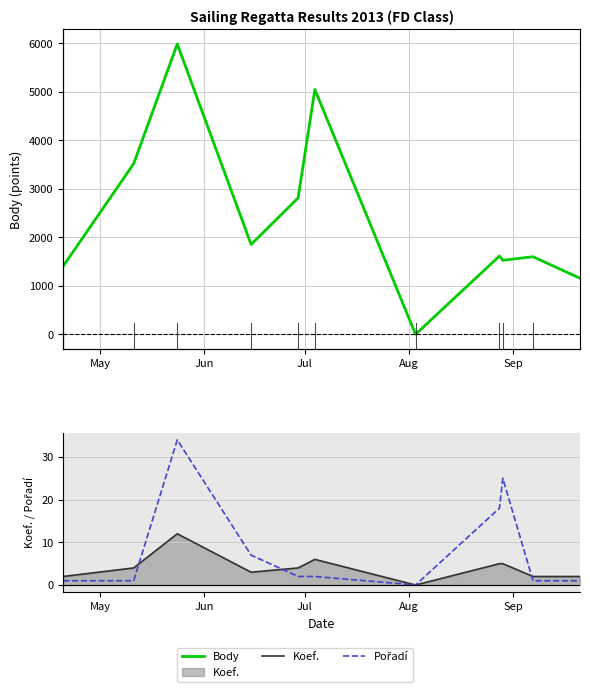

At which label does Body first exceed 1614?

Jun